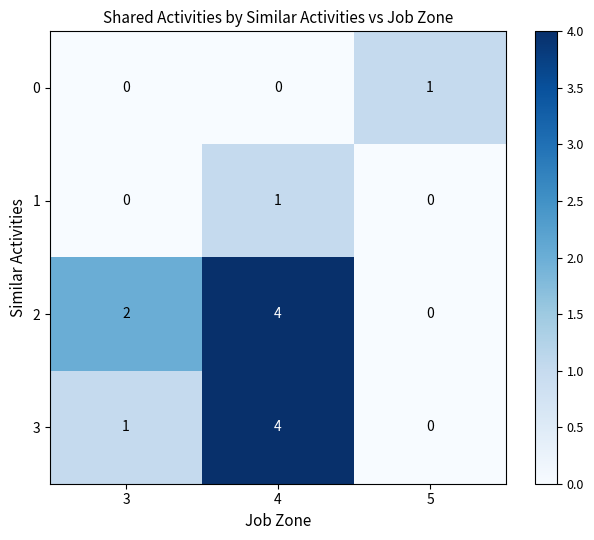

What is the total value across all series at 3?

3